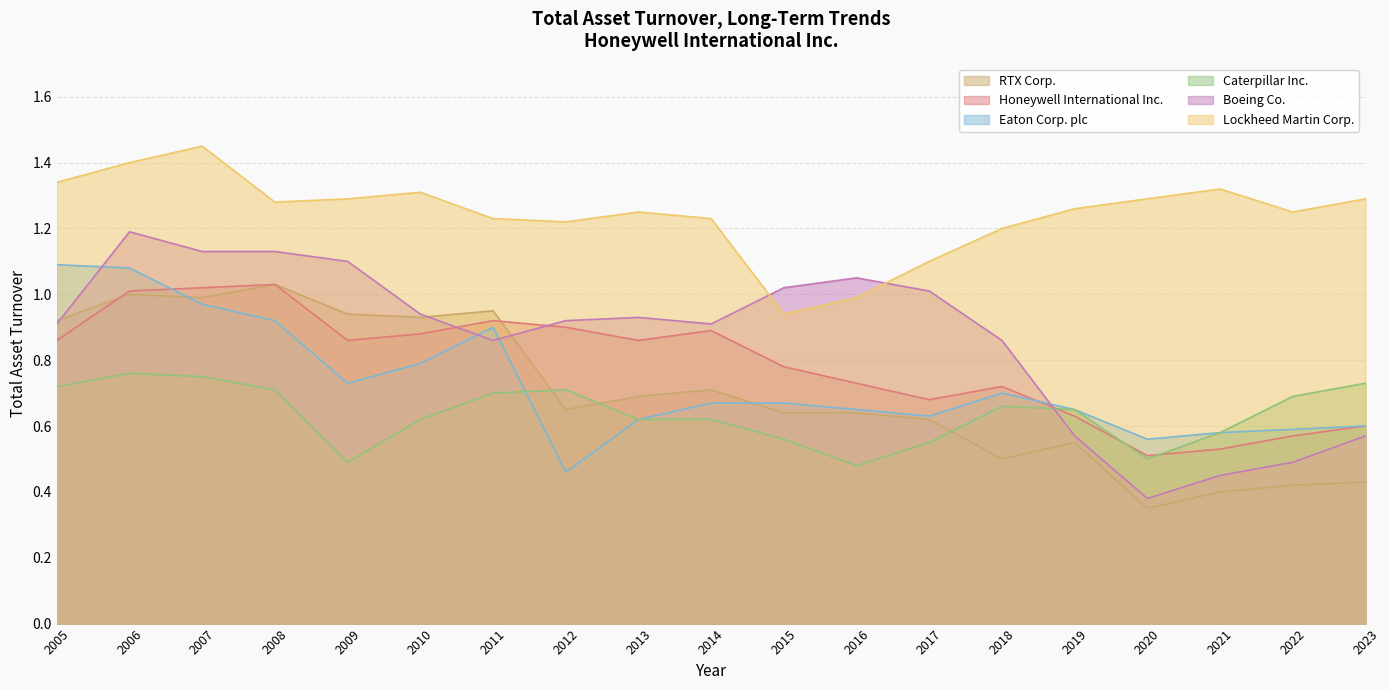

Is the value of Lockheed Martin Corp. at 2014 greater than the value of Boeing Co. at 2013?

Yes